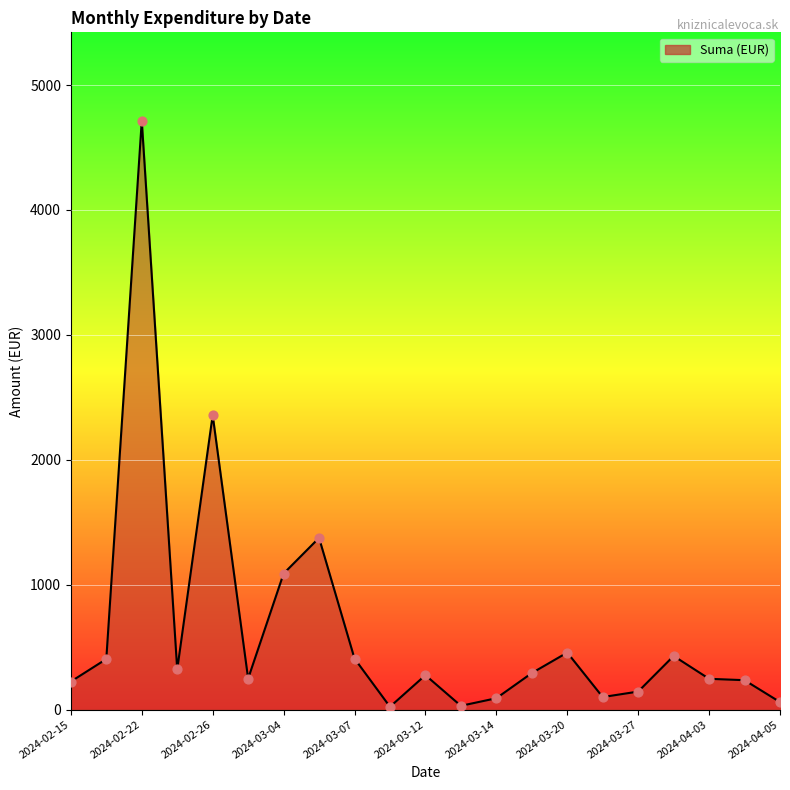

What is the maximum value shown in the chart?

4715.2